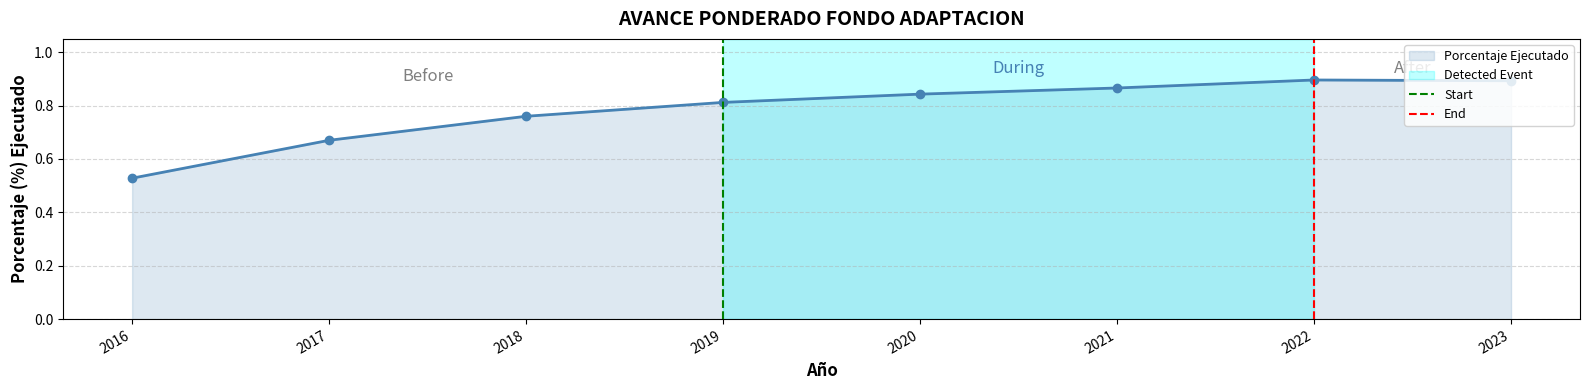

List the labels in order of value, smallest first.

2016, 2017, 2018, 2019, 2020, 2021, 2023, 2022